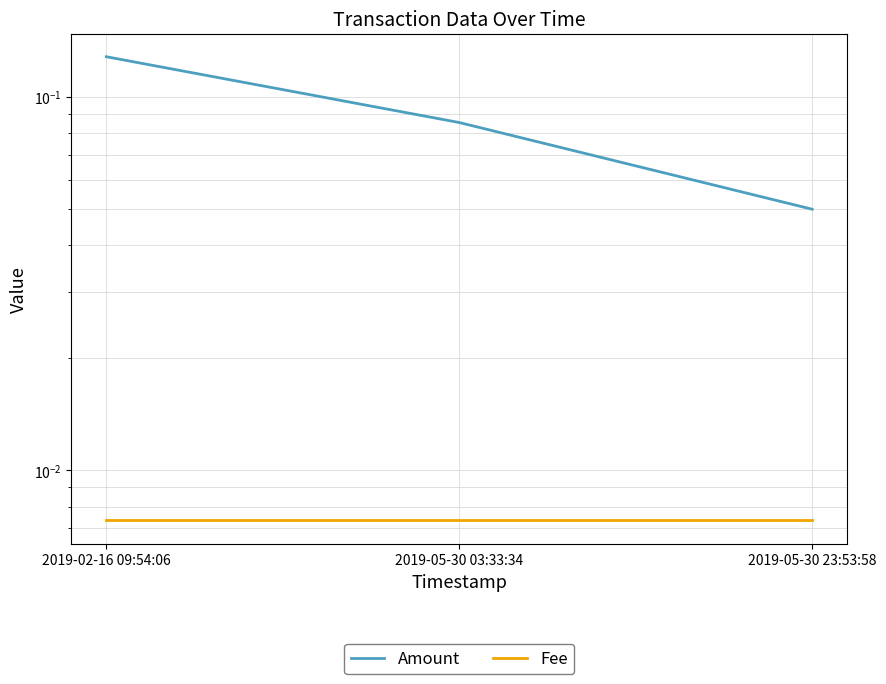

The value of Amount at 2019-05-30 23:53:58 is 0.1. True or false?

False